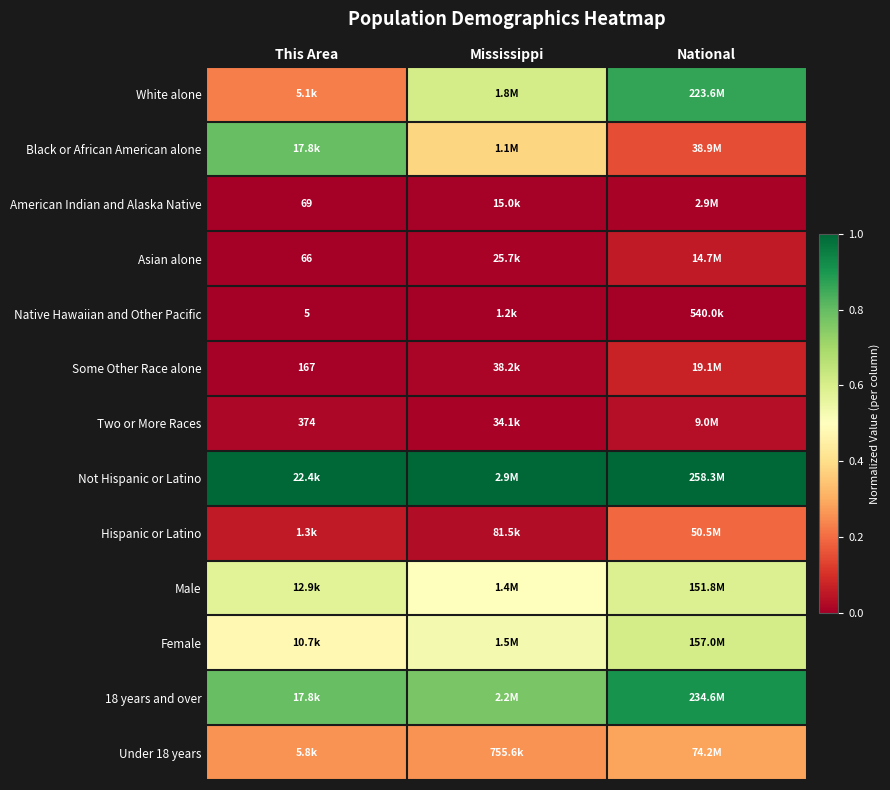

Which category has the lowest value across all series?

This Area